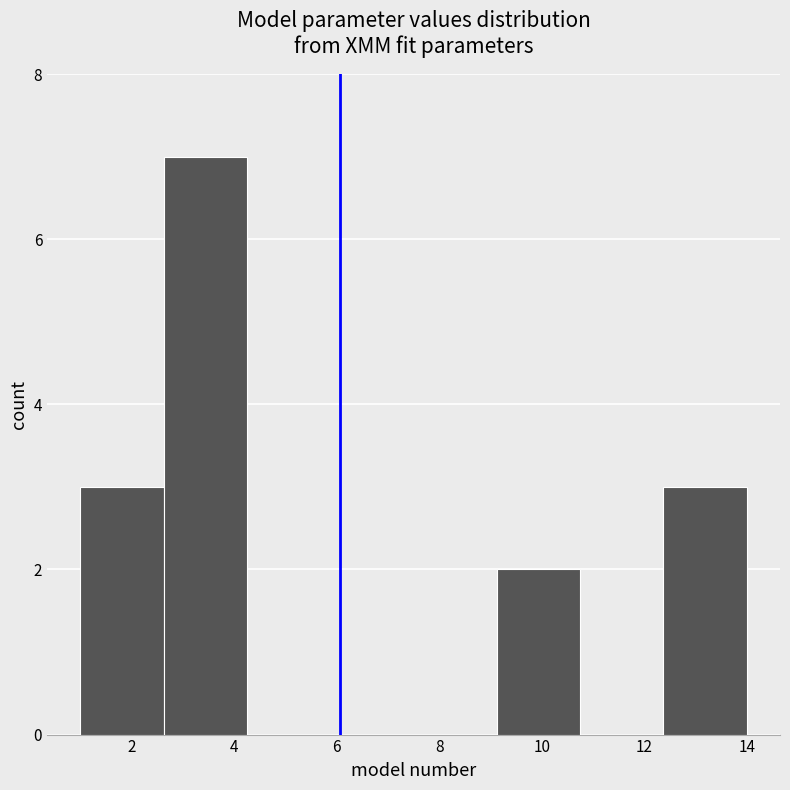

Reading left to right, transcribe this chart: for each bar, give the range it covers on the x-axis and its height. Neither the bar edges nor the heights are printed on the chart, so give them approximately, as read against the axes.

1.0 to 2.6: 3
2.6 to 4.2: 7
4.2 to 5.8: 0
5.8 to 7.6: 0
7.6 to 9.2: 0
9.2 to 10.8: 2
10.8 to 12.4: 0
12.4 to 14.0: 3